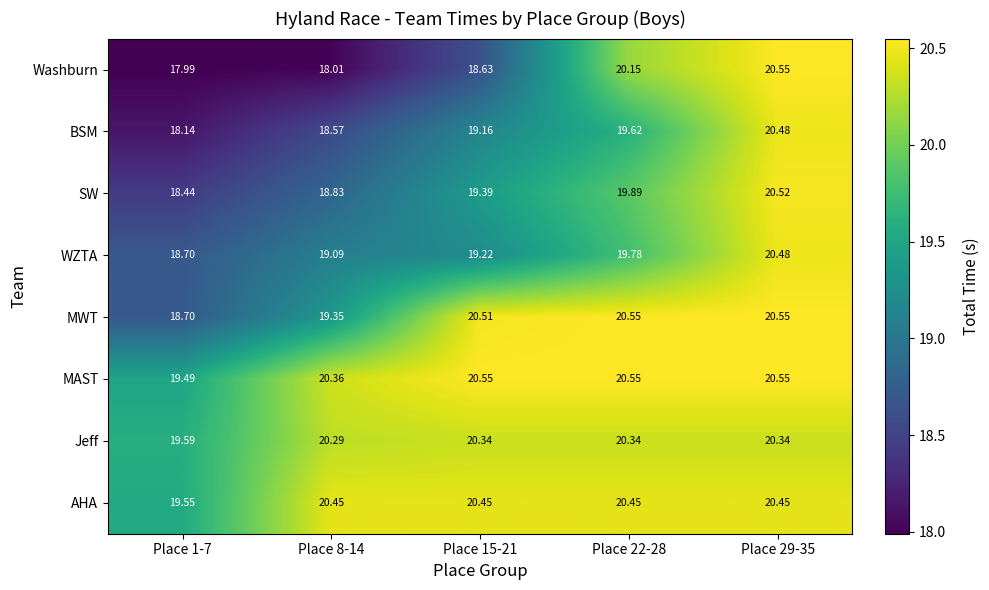

Count the number of data series in this chart.

8